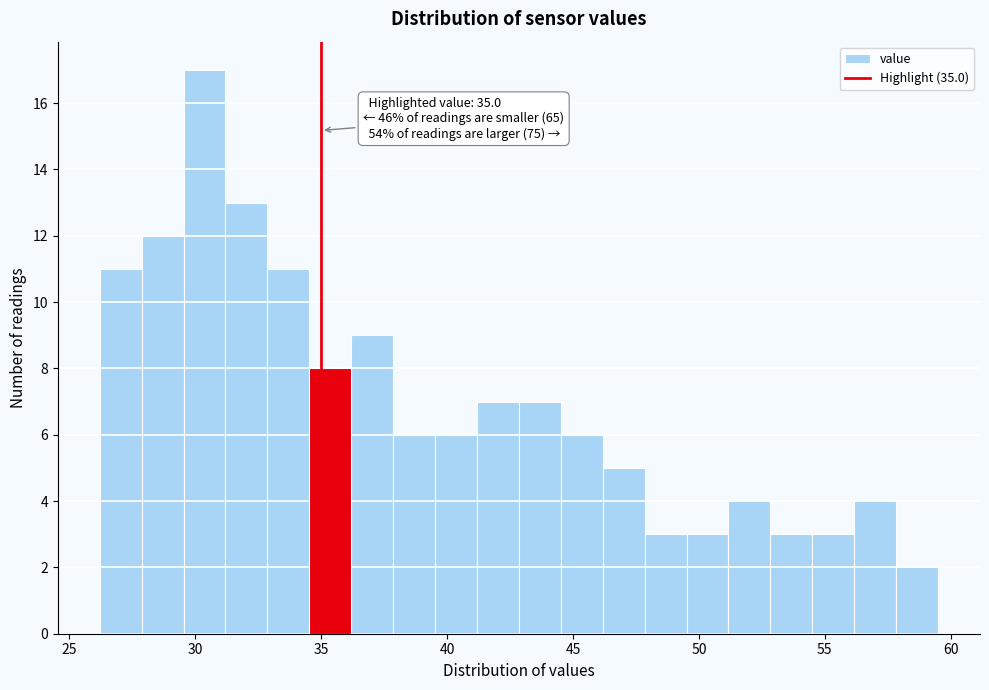

Around what value on the x-axis is the tallest bar? Give the approximate position of its centre, as read against the axis.

30.5